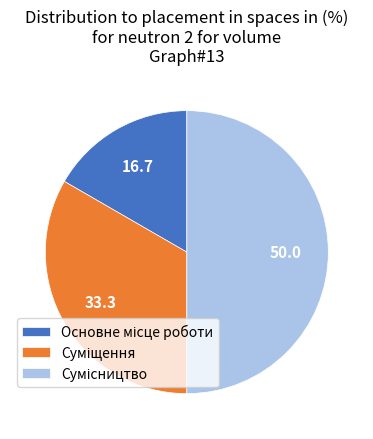

Combined, do Сумісництво and Суміщення account for over 50%?

Yes